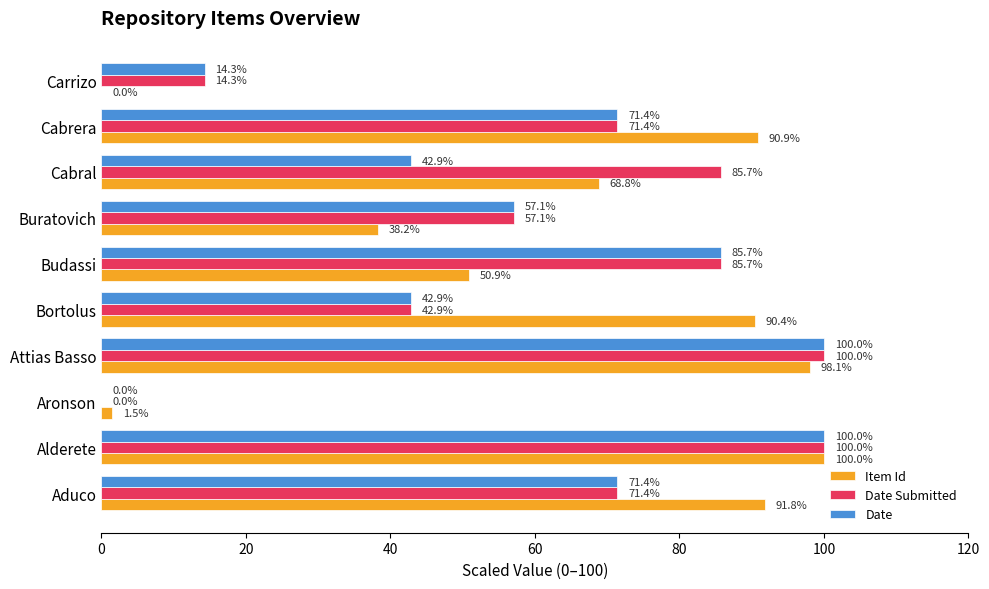

What is the sum of the Date Submitted values at Buratovich and Alderete?

157.1